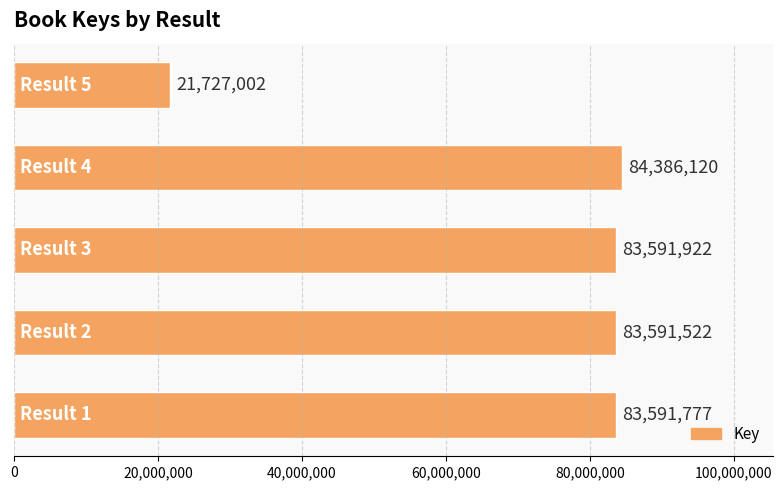

What is the average value?

71377669